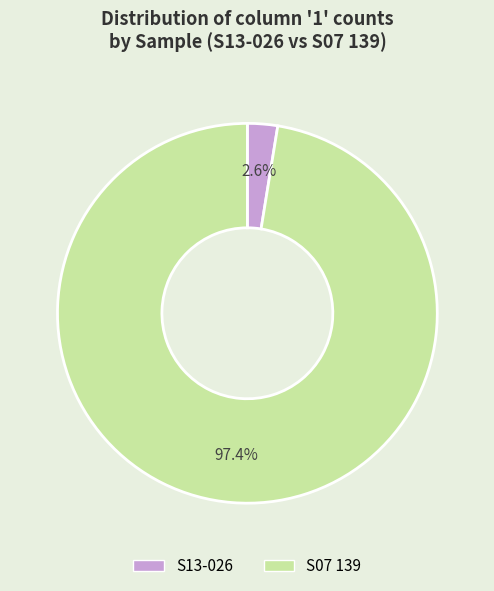

Which category has the biggest portion of the pie?

S07 139